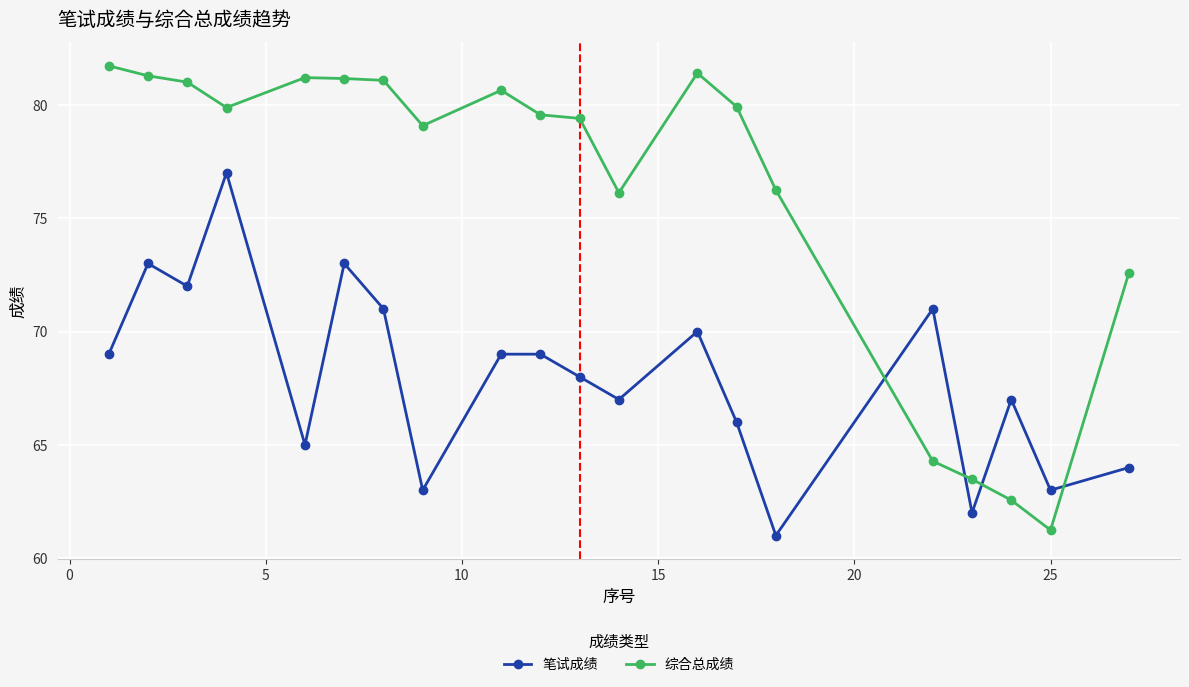

Which series has the largest range (max minus min)?

综合总成绩